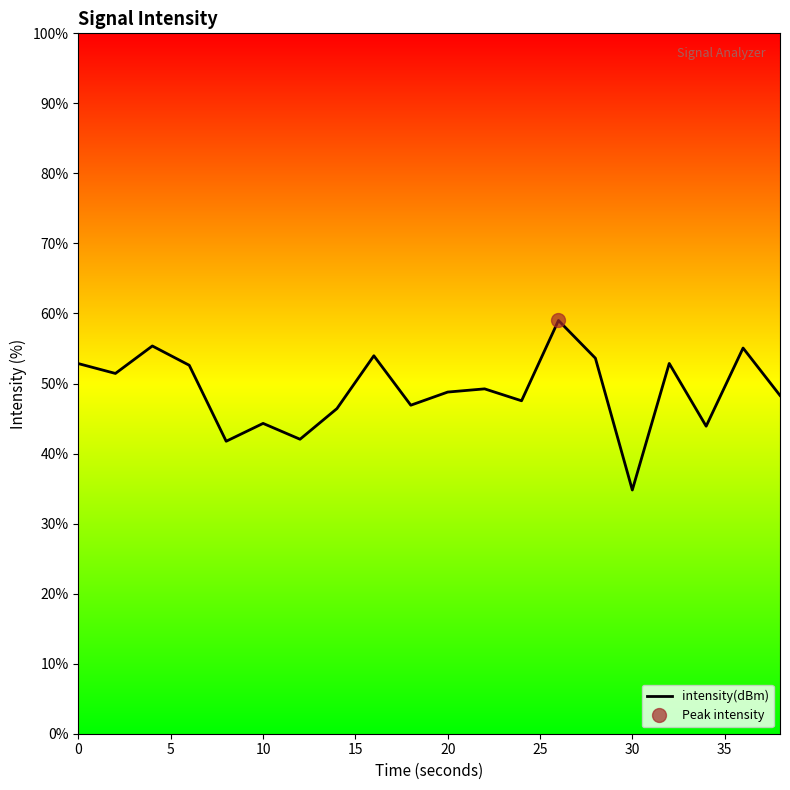

How many series are shown in this chart?

1